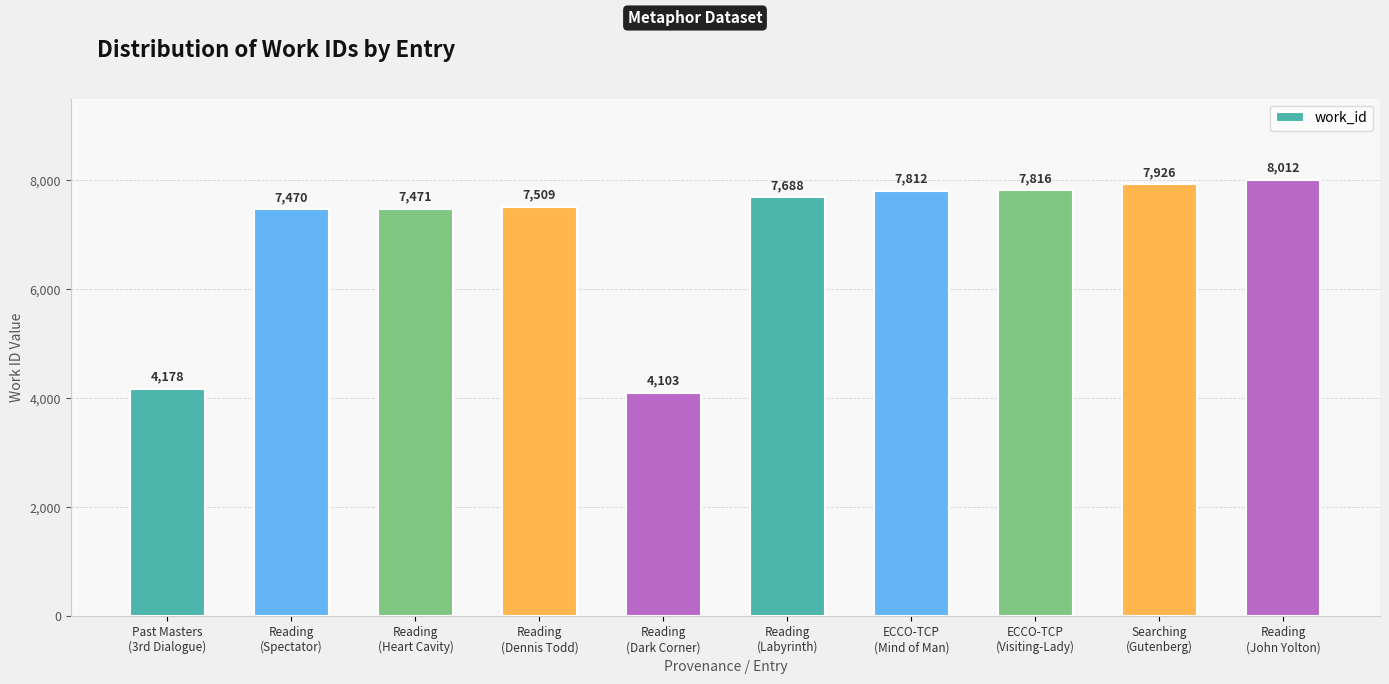

Approximately how many times larger is the value at Searching
(Gutenberg) compared to Past Masters
(3rd Dialogue)?

1.9